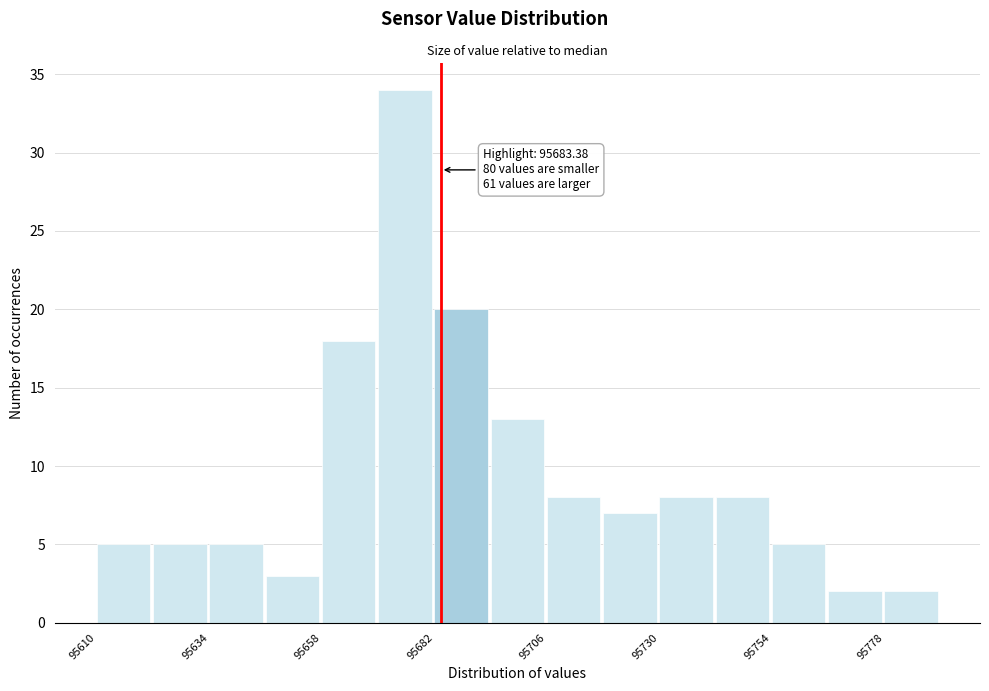

Around what value on the x-axis is the tallest bar? Give the approximate position of its centre, as read against the axis.

95675